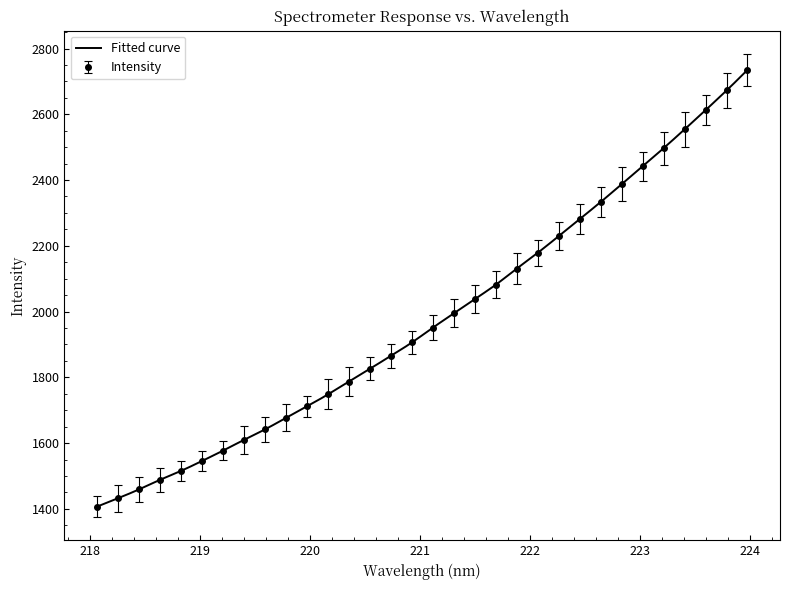

Reading right to left, transcribe all the data shown in this chart.

223.9802=2735.1	223.7895=2672.3	223.5987=2612.5	223.408=2554.2	223.2172=2497.0	223.0264=2441.8	222.8355=2387.4	222.6447=2333.3	222.4538=2281.3	222.263=2229.6	222.0721=2178.9	221.8812=2130.8	221.6902=2081.8	221.4993=2038.0	221.3083=1994.7	221.1174=1951.1	220.9264=1906.0	220.7354=1865.4	220.5444=1826.0	220.3533=1787.3	220.1623=1748.1	219.9712=1711.6	219.7801=1676.7	219.589=1641.6	219.3979=1609.7	219.2067=1577.0	219.0156=1545.5	218.8244=1515.5	218.6332=1488.2	218.442=1459.1	218.2508=1432.3	218.0596=1406.7